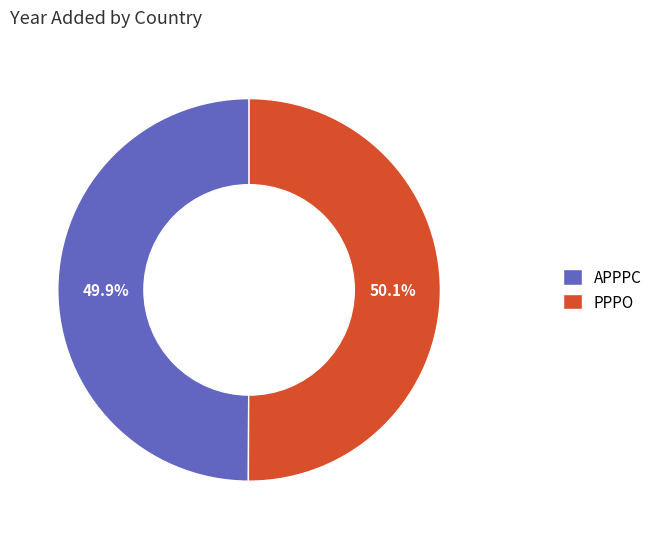

Combined, what portion of the pie is APPPC and PPPO?

100.0%